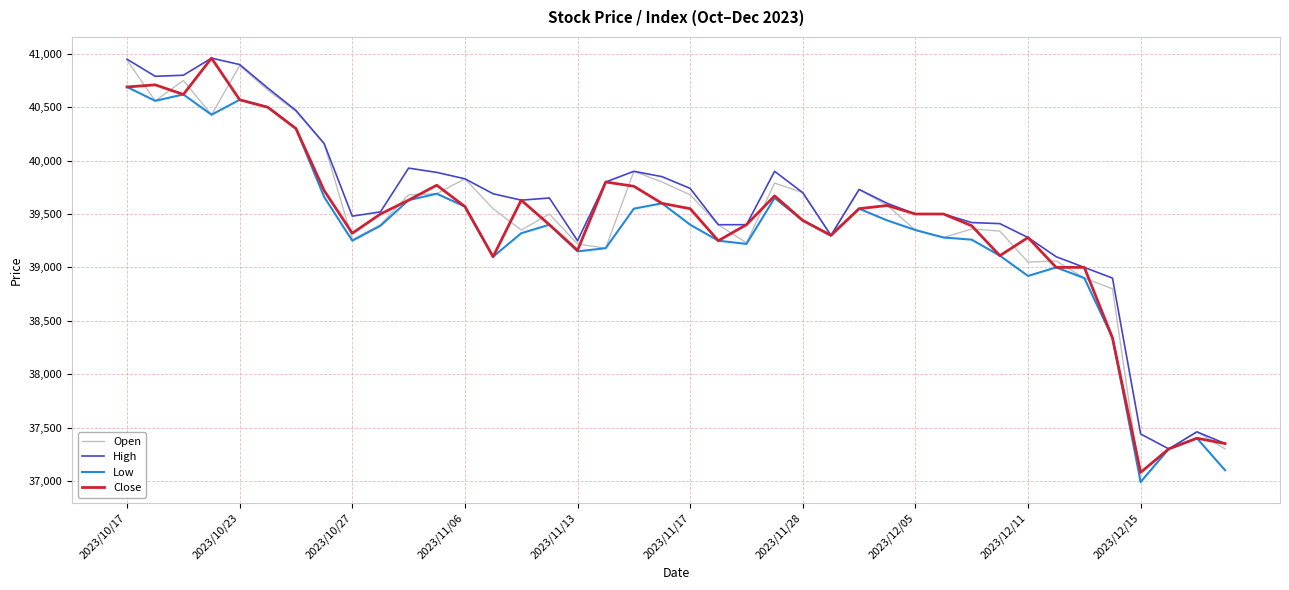

What is the lowest value of the Low series?

36990